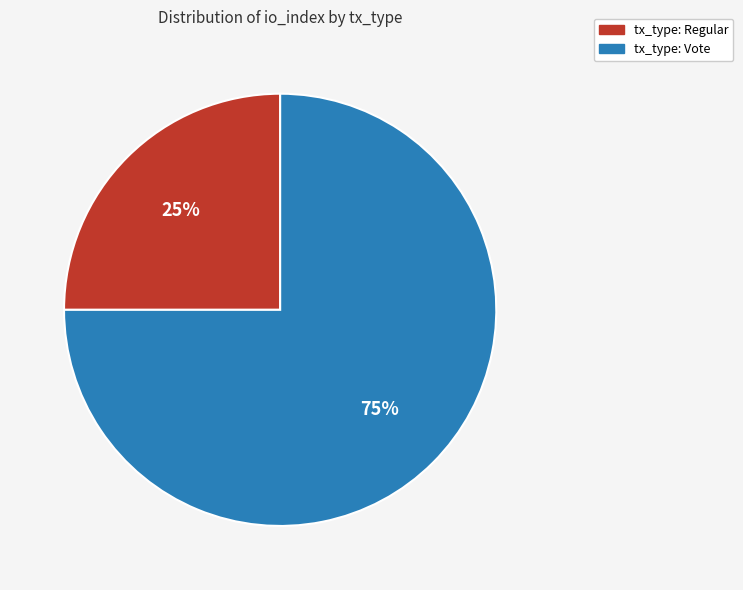

To the nearest percent, what is the difference between the tx_type: Regular and tx_type: Vote slice percentages?

50%